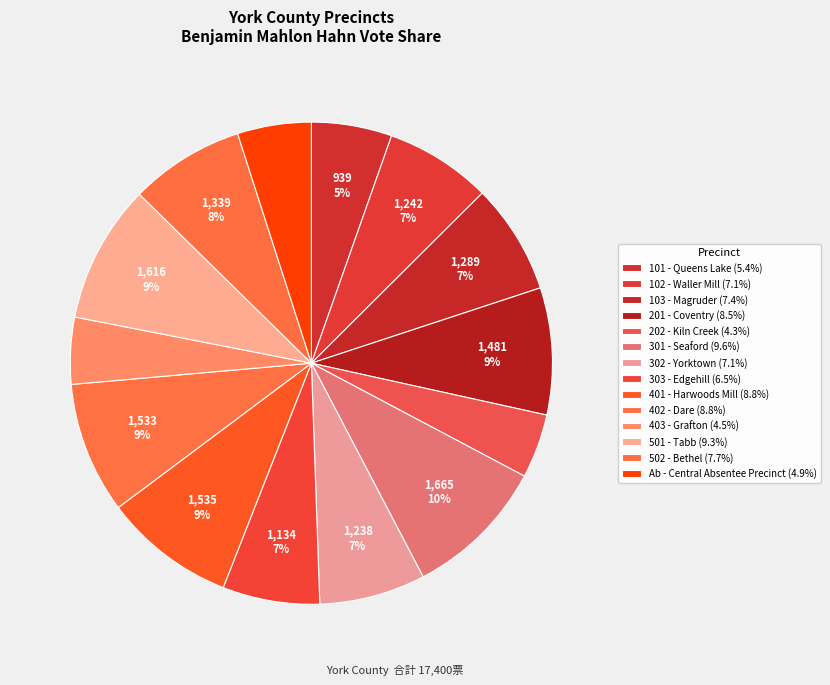

What is the smallest slice in the pie chart?

202 - Kiln Creek